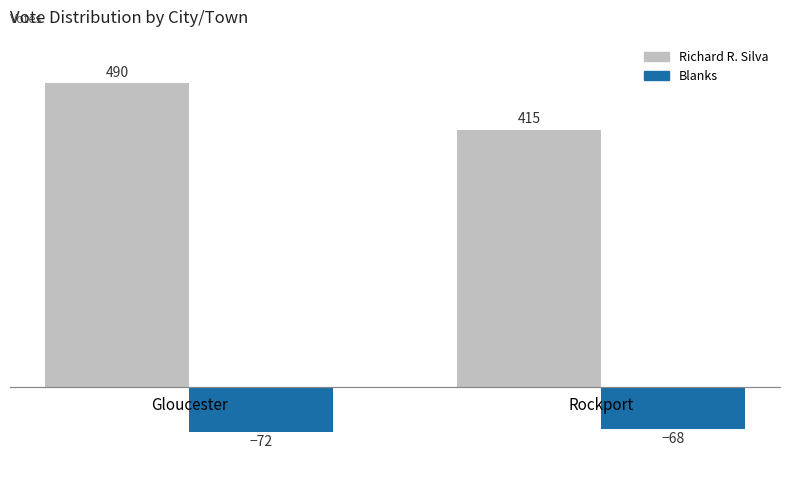

Which series changed the most between Gloucester and Rockport?

Richard R. Silva